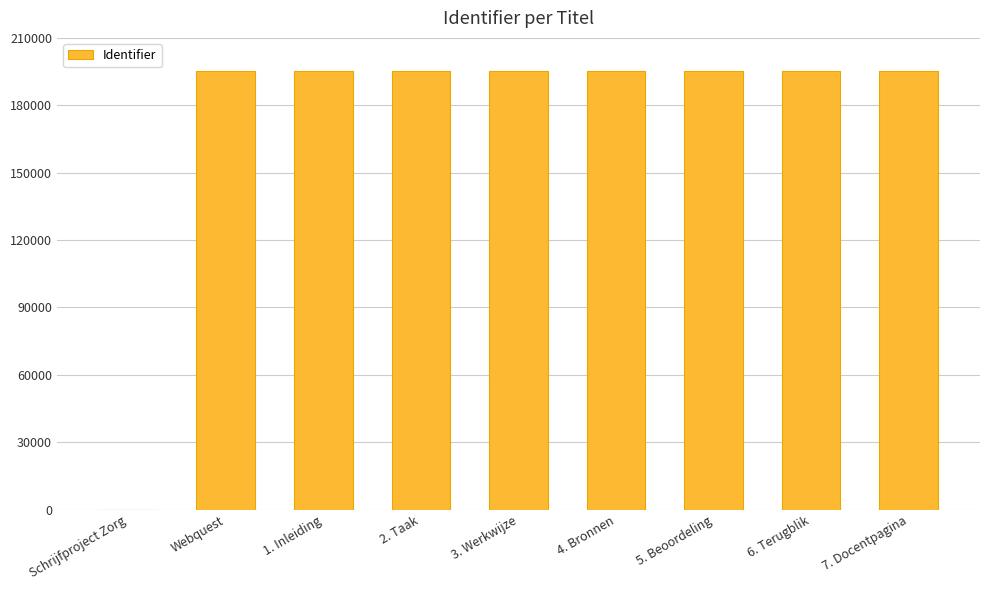

What is the ratio of the value at 7. Docentpagina to the value at Webquest?

1.0